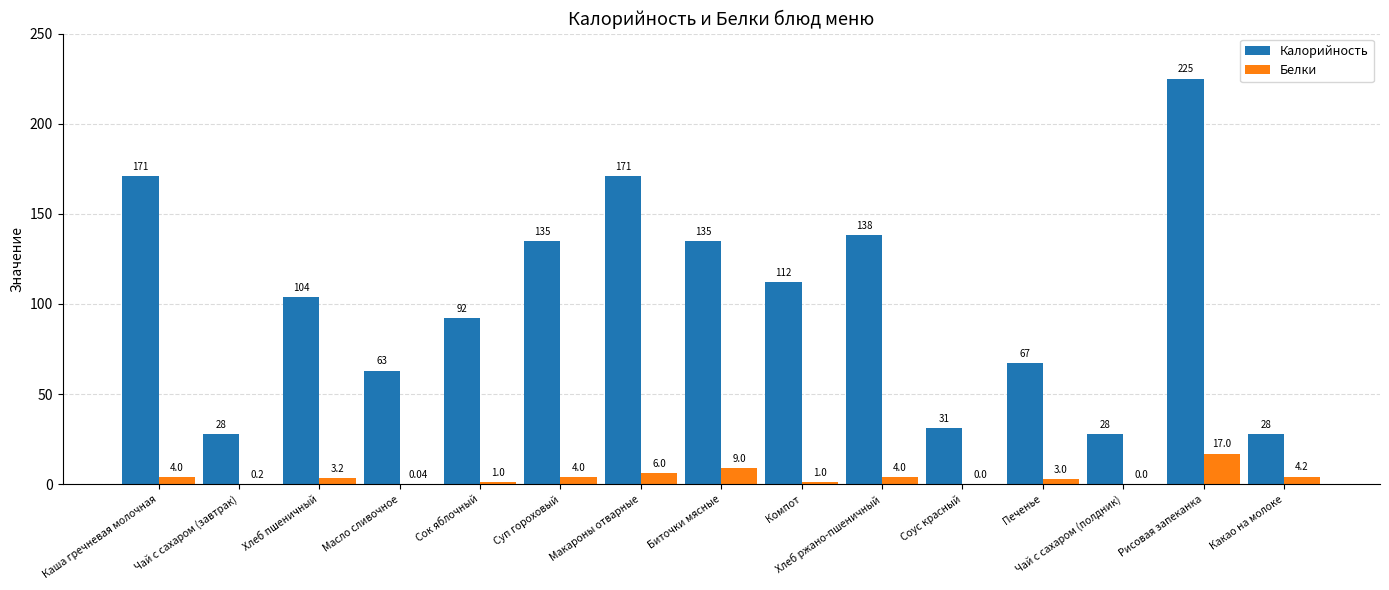

At which label does Белки first exceed 3?

Каша гречневая молочная